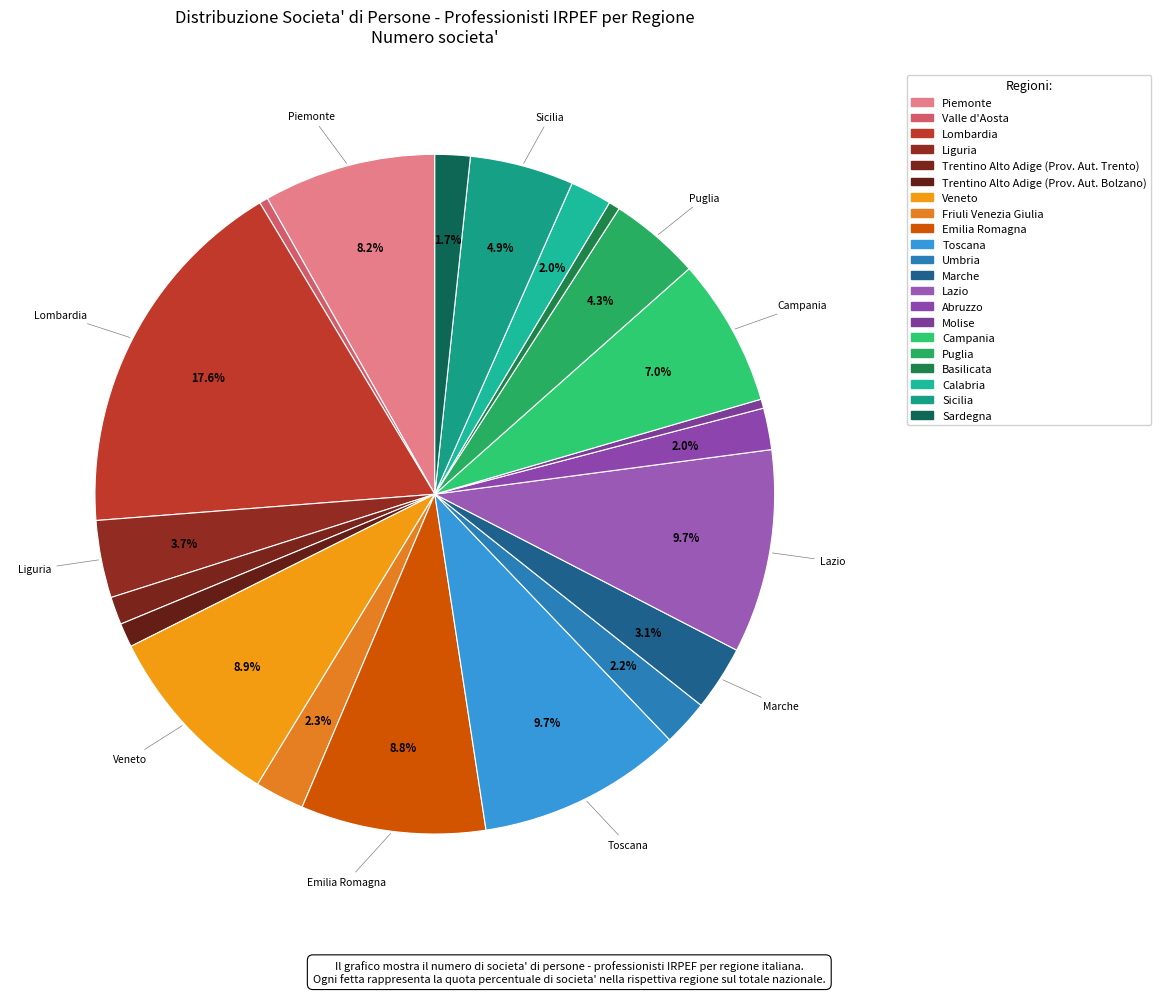

Which slice is the smallest?

Valle d'Aosta